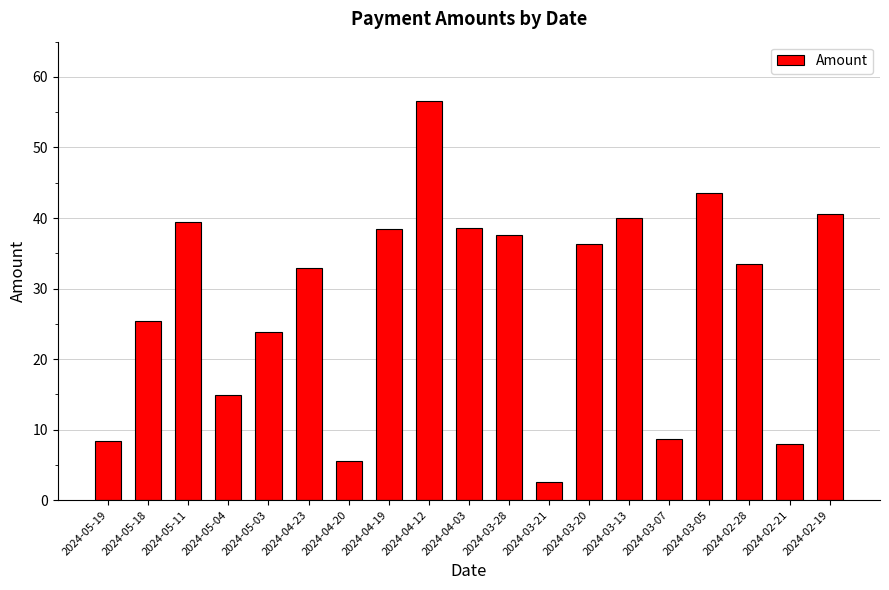

Is it true that the value at 2024-03-28 is 53.3?

False